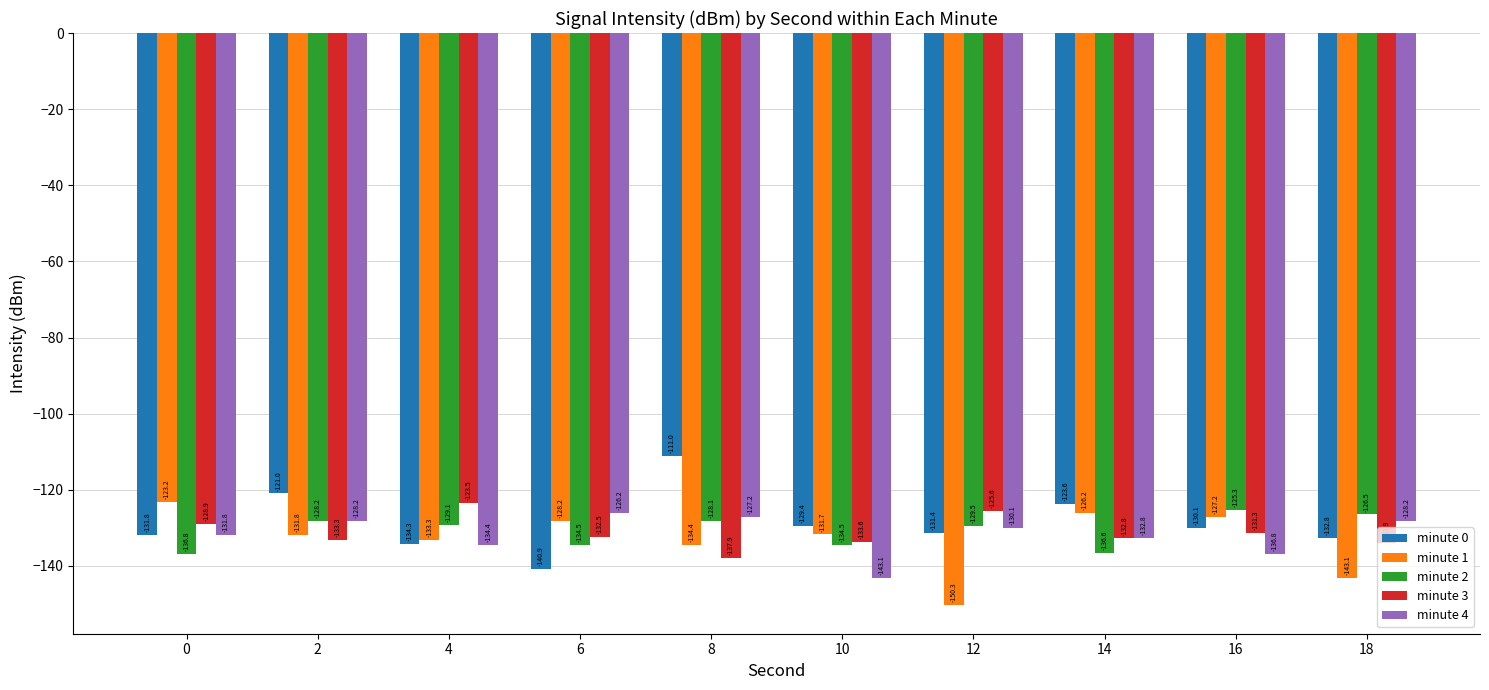

What is the sum of the minute 1 values at 0 and 12?

-273.5